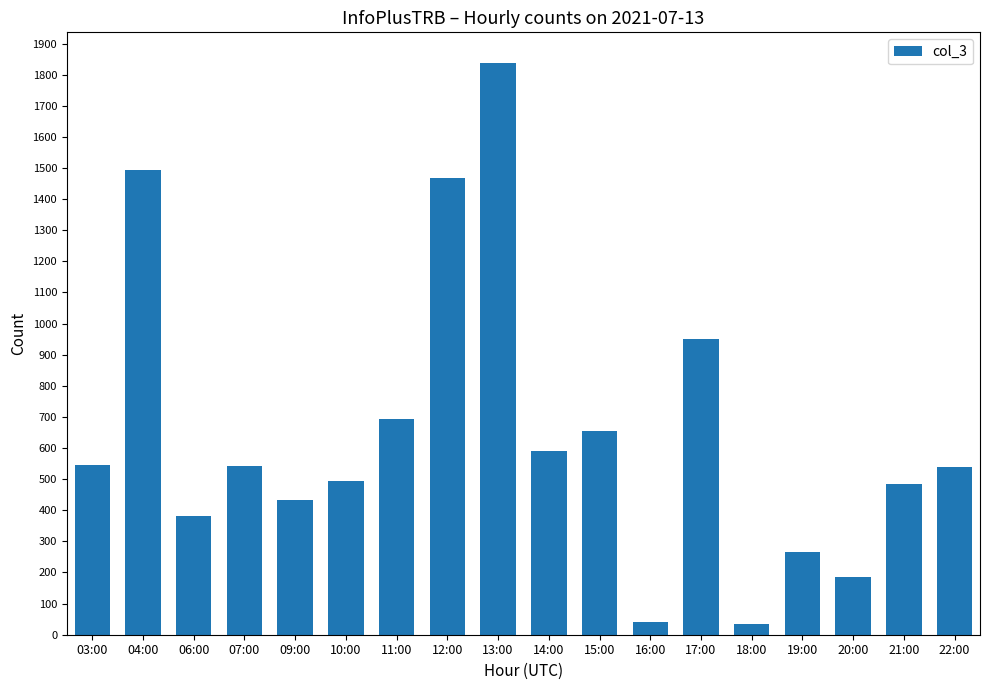

True or false: the data shows 434 at 09:00.

True